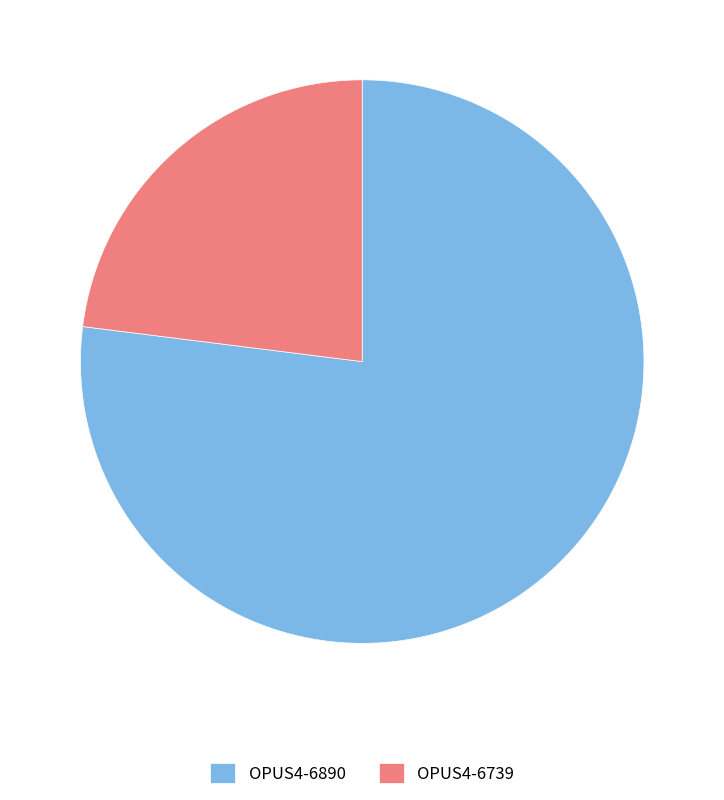

Approximately how many times larger is the value at OPUS4-6890 compared to OPUS4-6739?

3.3